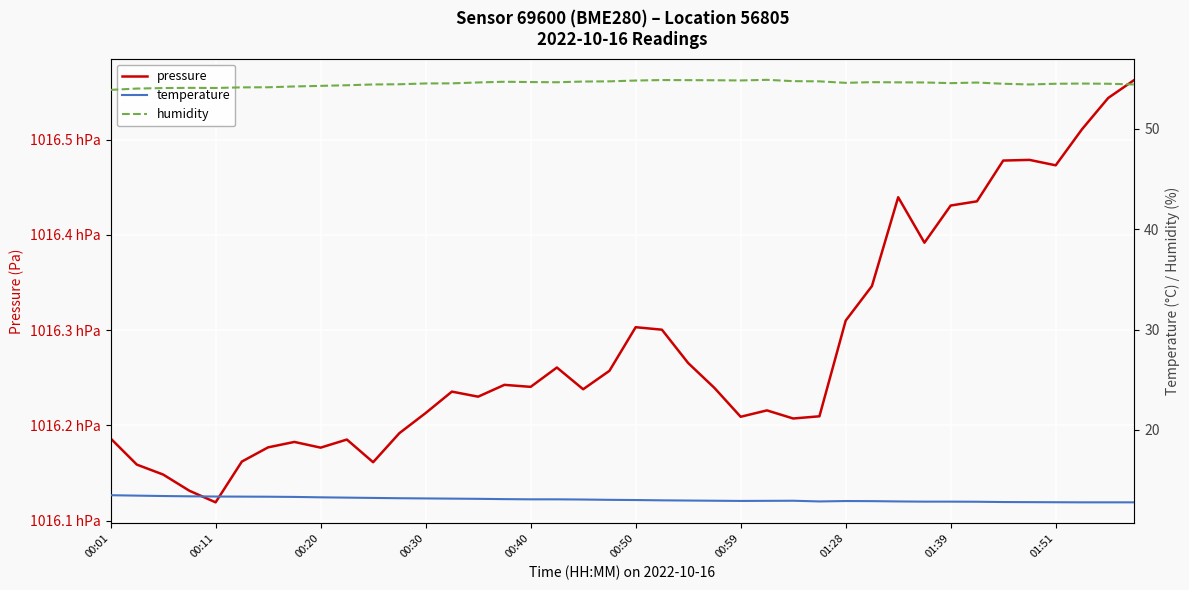

At 23, list the series in order from largest to smallest.

pressure, humidity, temperature